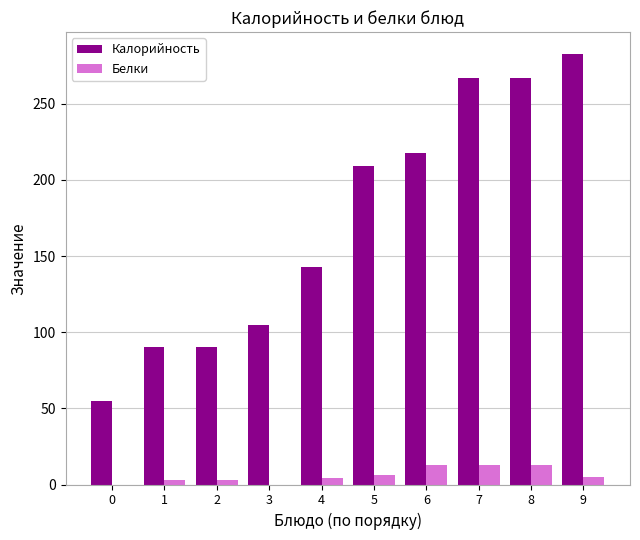

The value of Белки at 6 is 13. True or false?

True